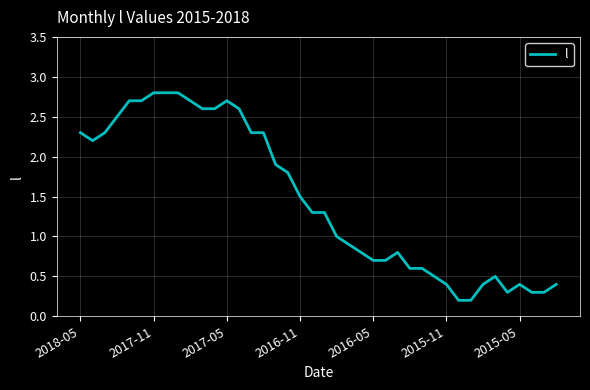

What is the greatest value displayed?

2.8